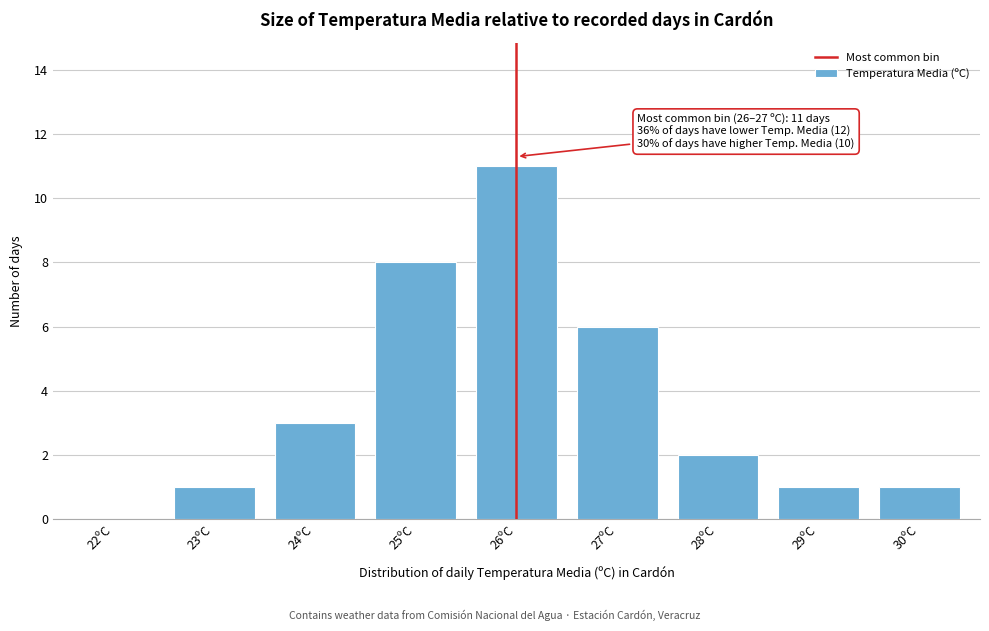

Reading left to right, transcribe all the data shown in this chart.

22ºC=0	23ºC=1	24ºC=3	25ºC=8	26ºC=11	27ºC=6	28ºC=2	29ºC=1	30ºC=1